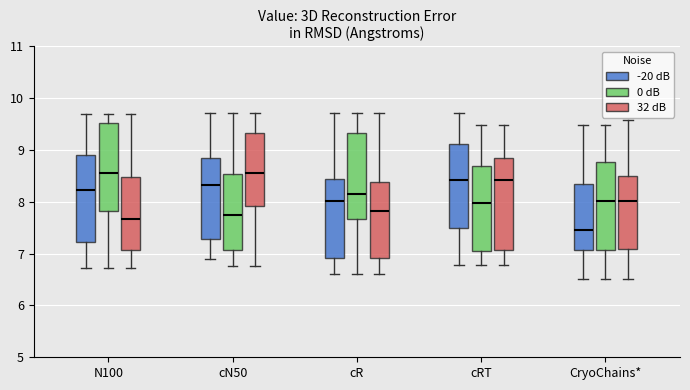

Which box has the lowest median line?

CryoChains* (-20 dB)